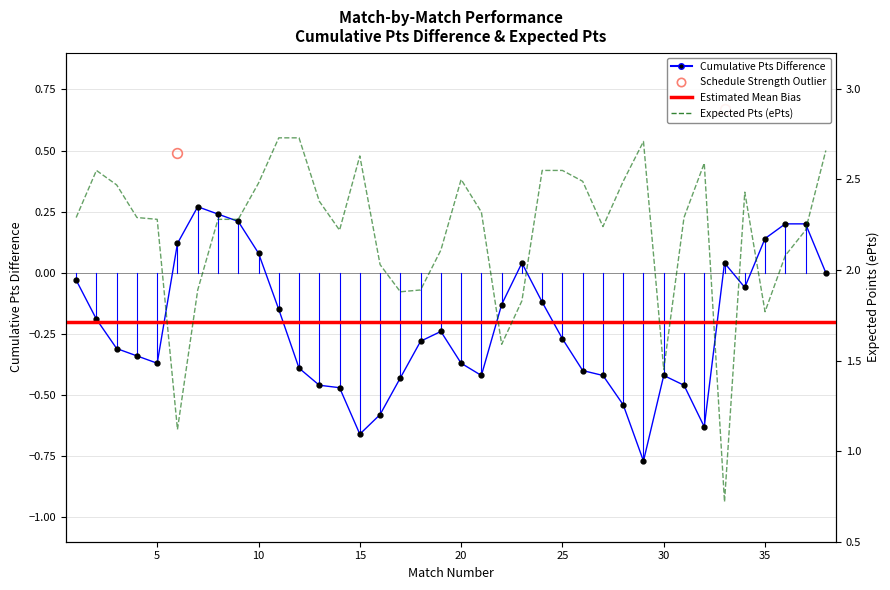

Where is the first local maximum for sched?

2